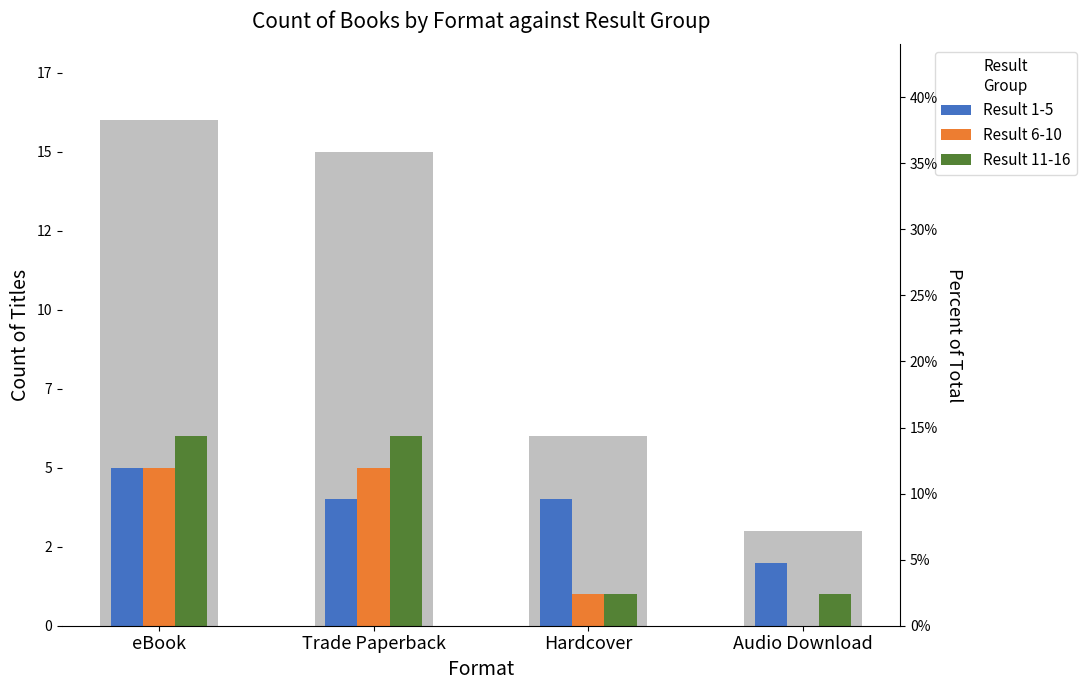

The Result 6-10 series shows 7 at Trade Paperback. True or false?

False